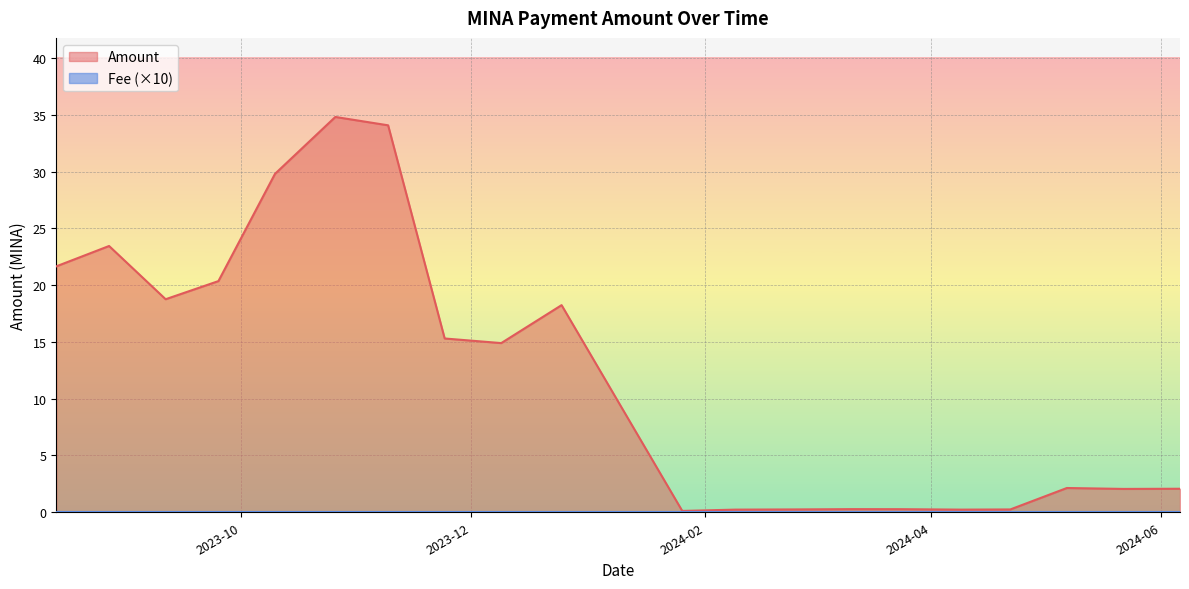

What is the maximum value shown in the chart?

34.8